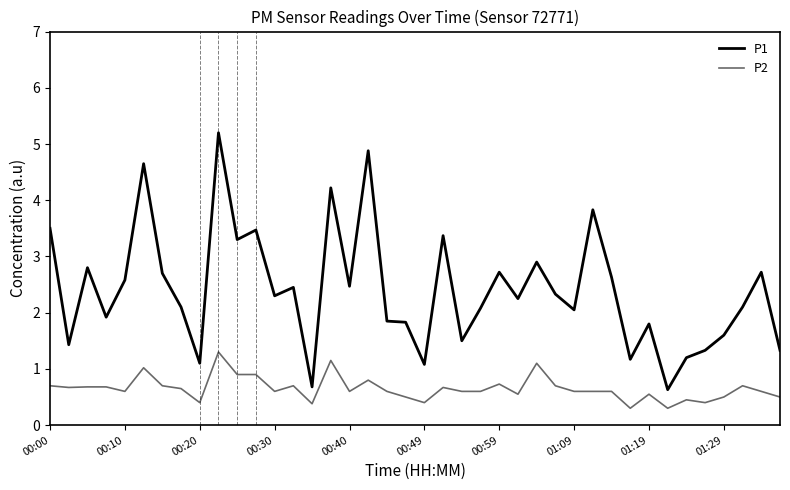

In P1, how many points are higher than both neighbors (excluding endpoints)?

13